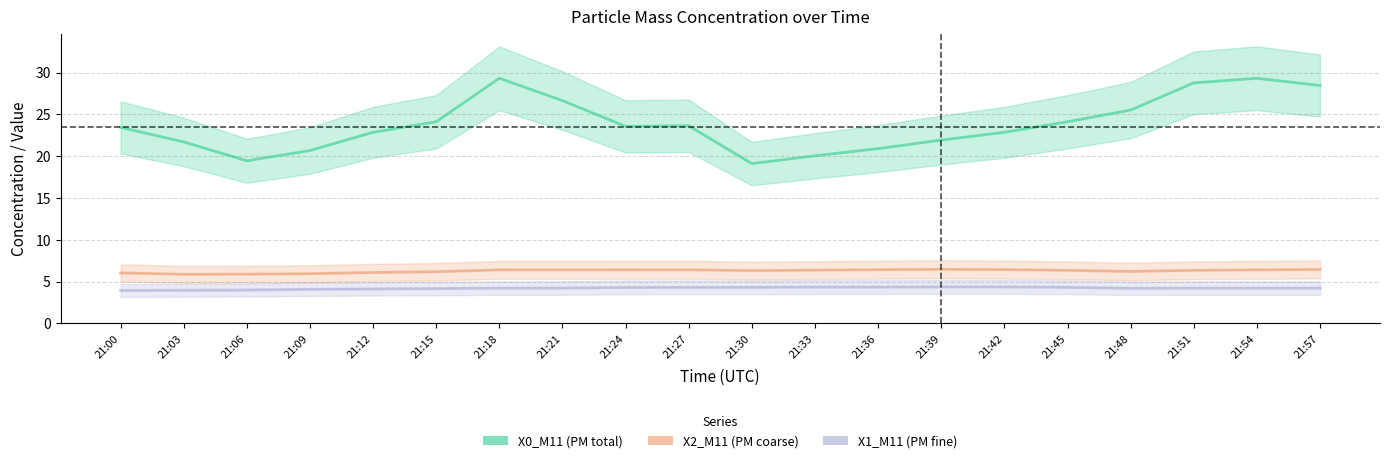

What is the minimum value for X1_M11 (PM fine)?

3.9